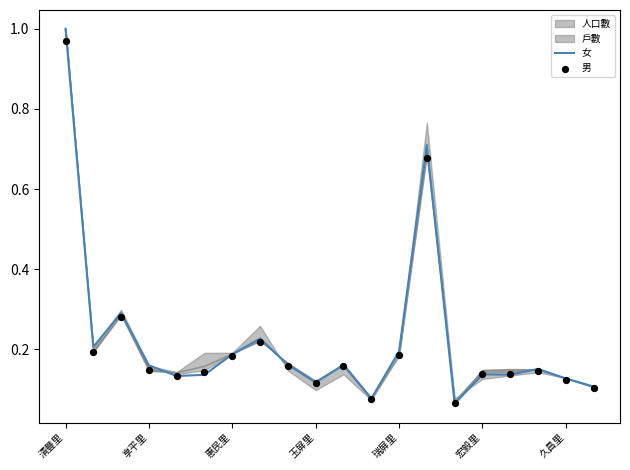

What is the total value across all series at 11?

0.2